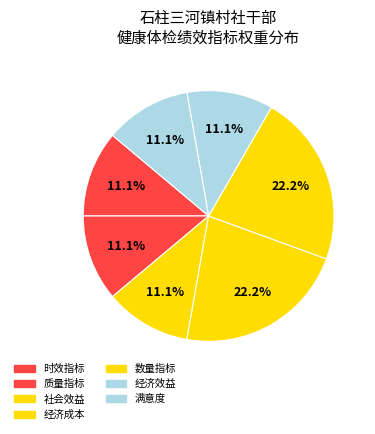

Count the number of slices in the pie.

7